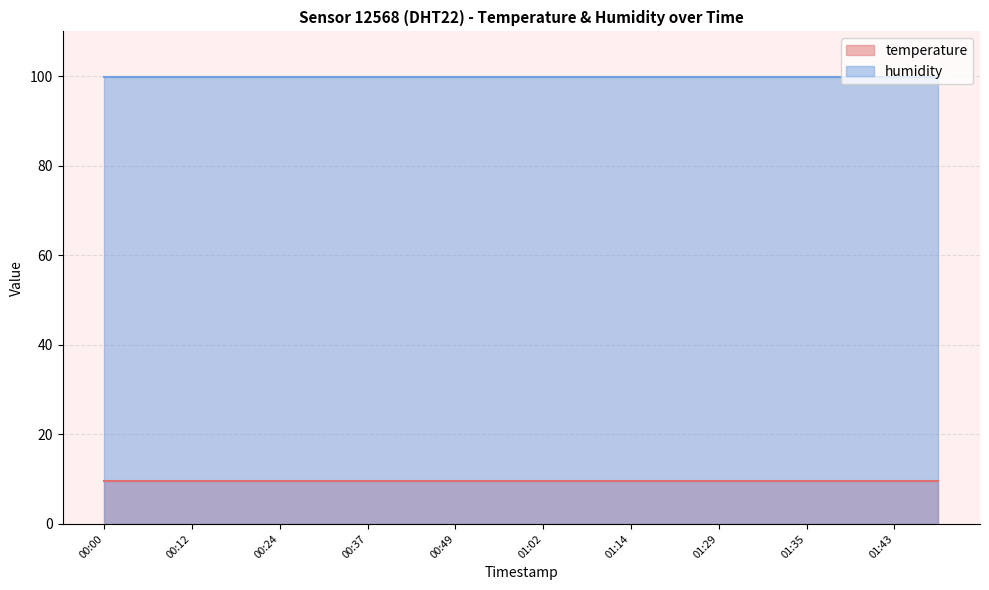

Reading left to right, transcribe all the data shown in this chart.

temperature: 9.6	9.6	9.6	9.6	9.6	9.6	9.6	9.6	9.6	9.6	9.6	9.6	9.6	9.6	9.6	9.6	9.6	9.6	9.6	9.6
humidity: 99.9	99.9	99.9	99.9	99.9	99.9	99.9	99.9	99.9	99.9	99.9	99.9	99.9	99.9	99.9	99.9	99.9	99.9	99.9	99.9